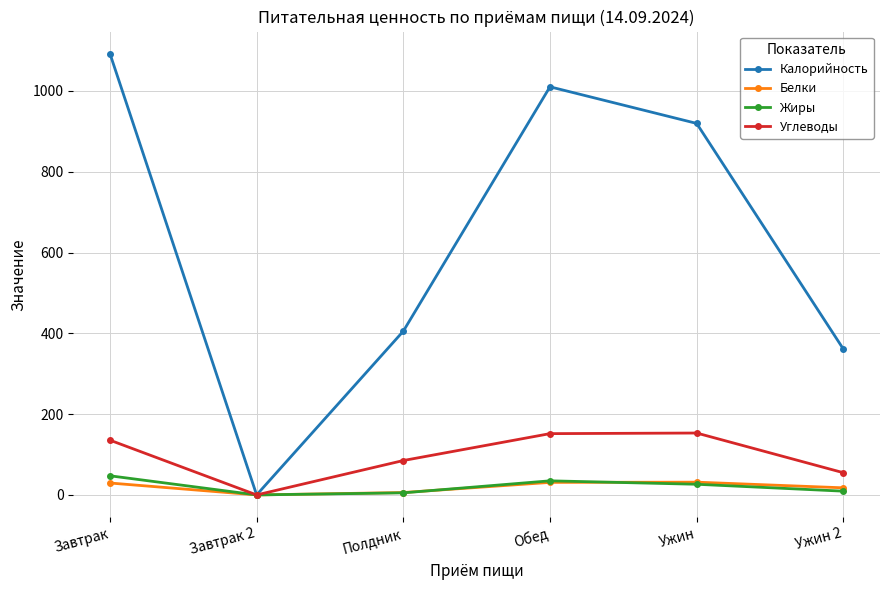

Where is the first local maximum for Калорийность?

Обед